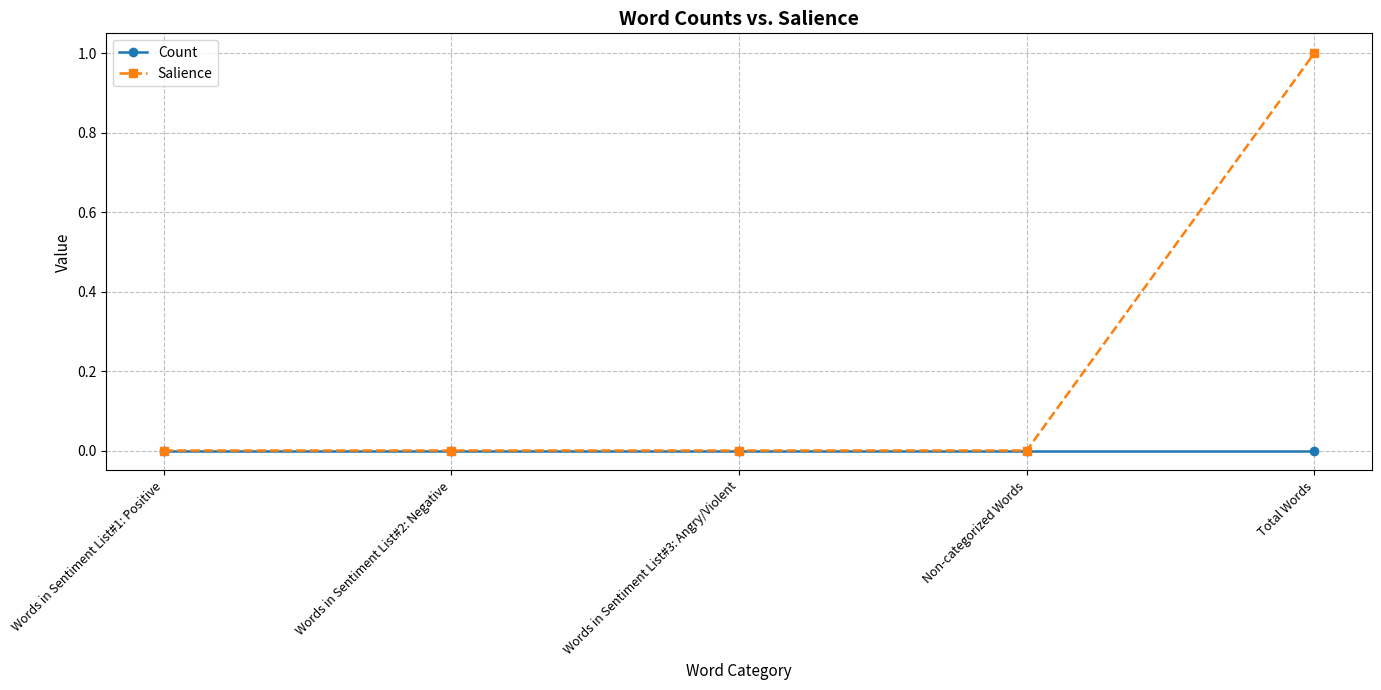

At which category is the sum across all series the highest?

Total Words